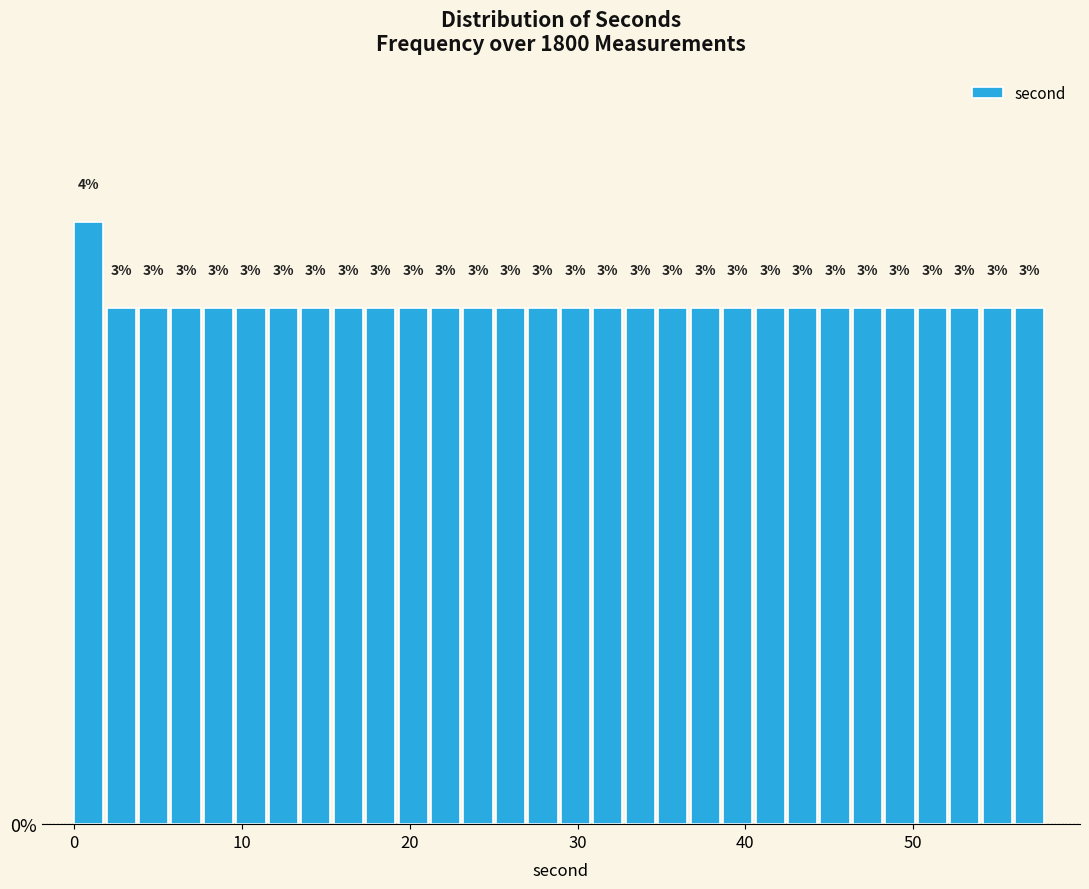

Read against the x-axis, roughly where is the centre of the tallest bar?

1